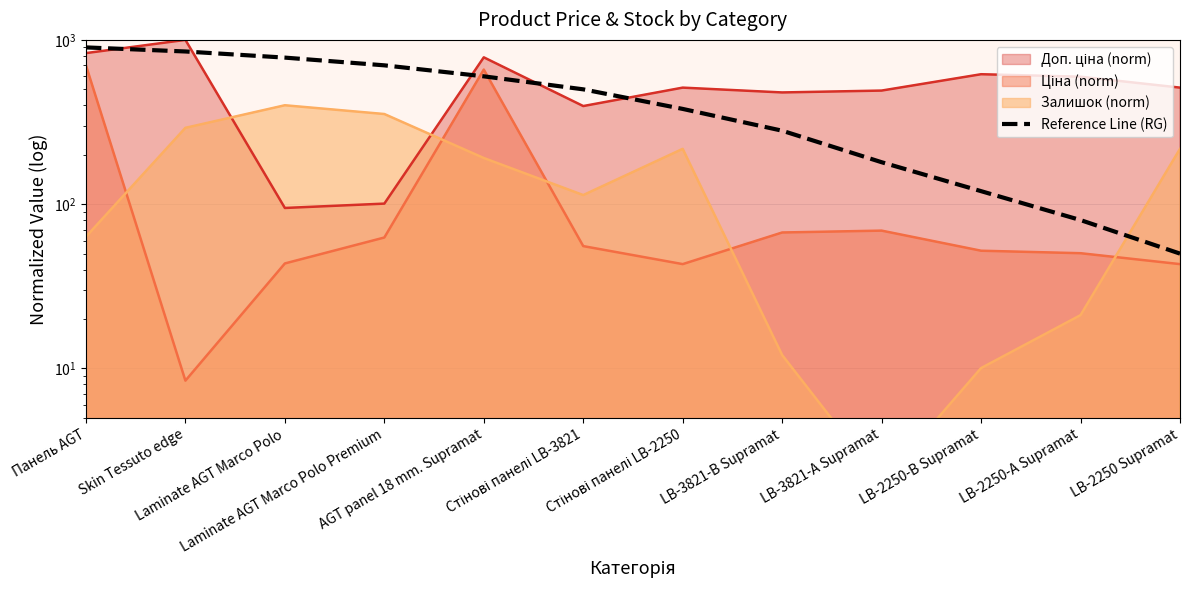

Is it true that the value at Панель AGT is 900?

True